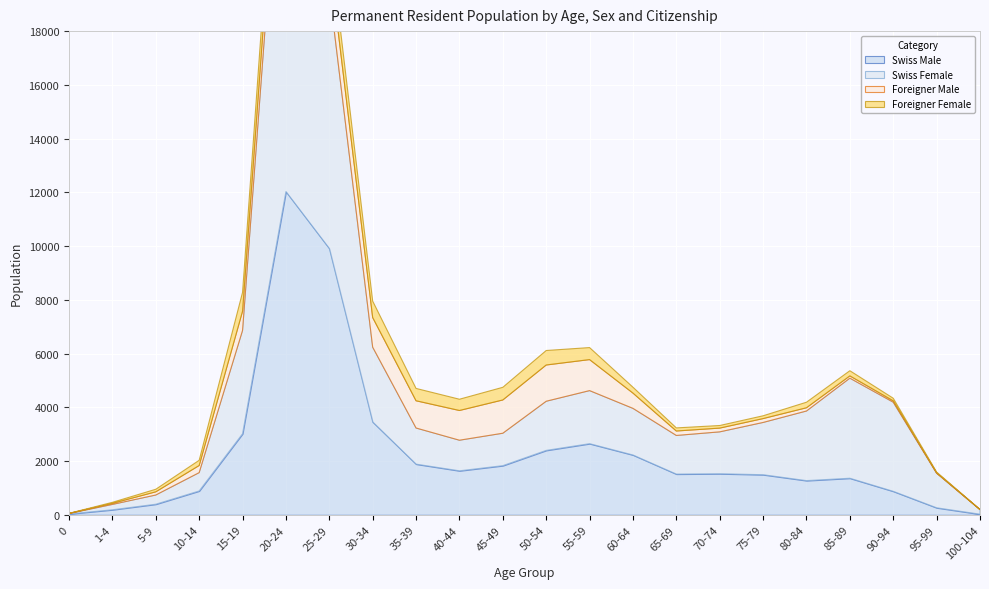

What are all the series names shown in the legend?

Swiss Male, Swiss Female, Foreigner Male, Foreigner Female